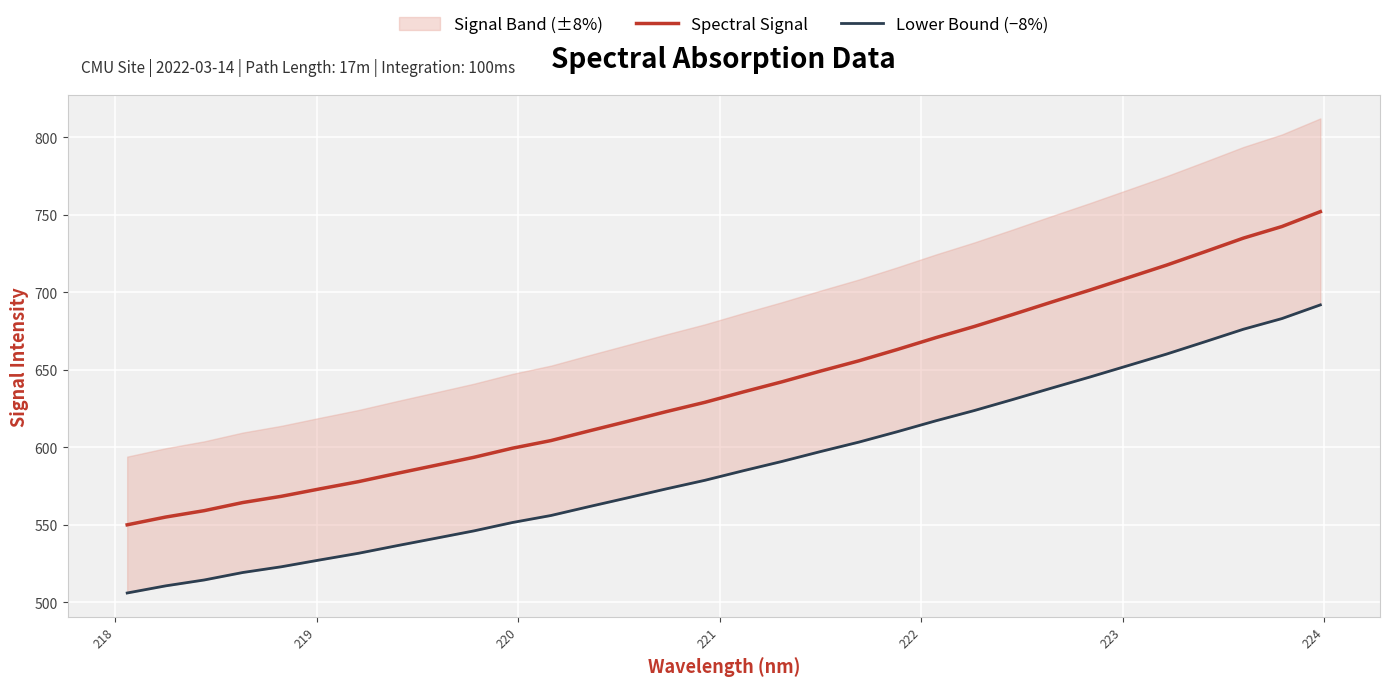

True or false: Spectral Signal and Lower Bound (−8%) cross at least once.

False